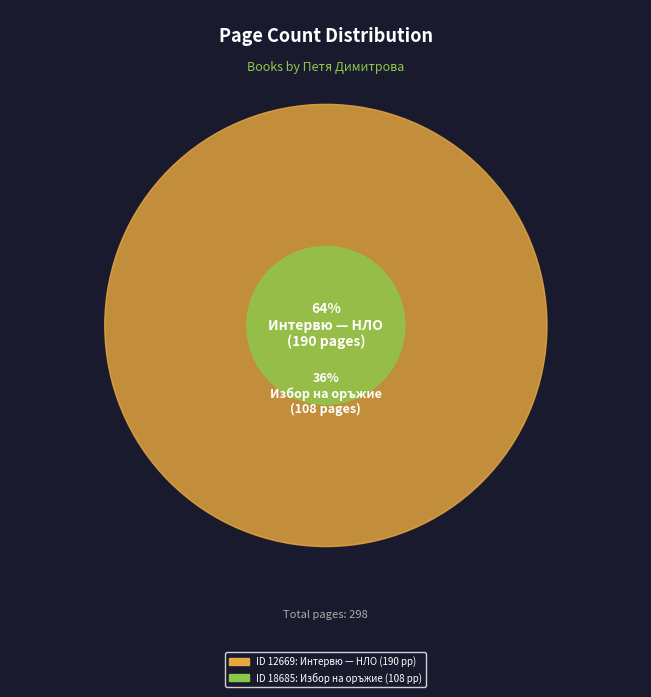

Which category has the smallest portion of the pie?

18685